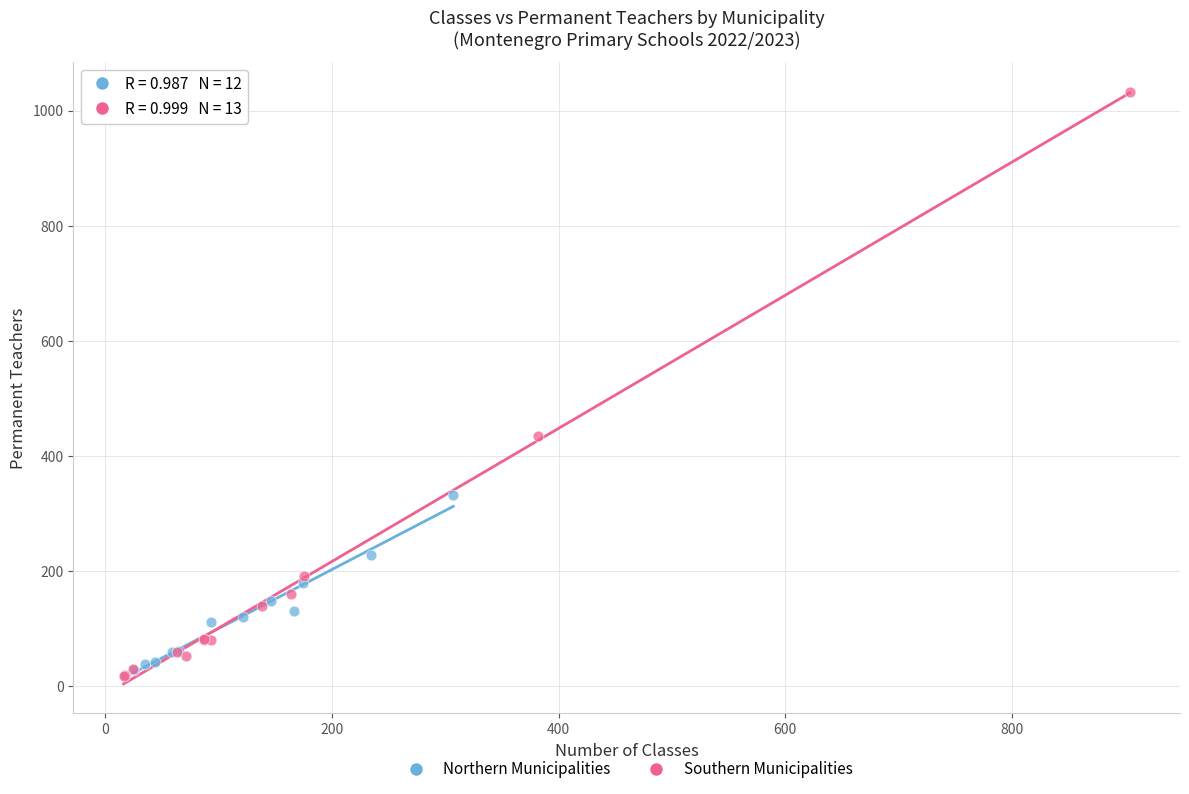

Which series contains the lowest Y value?

Southern Municipalities